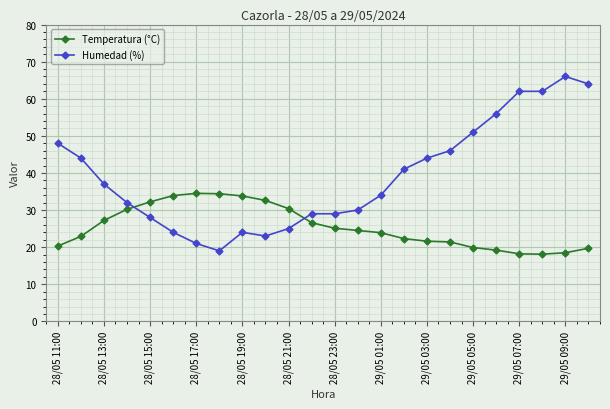

True or false: Humedad (%) has more than 1 points higher than both neighbors.

True